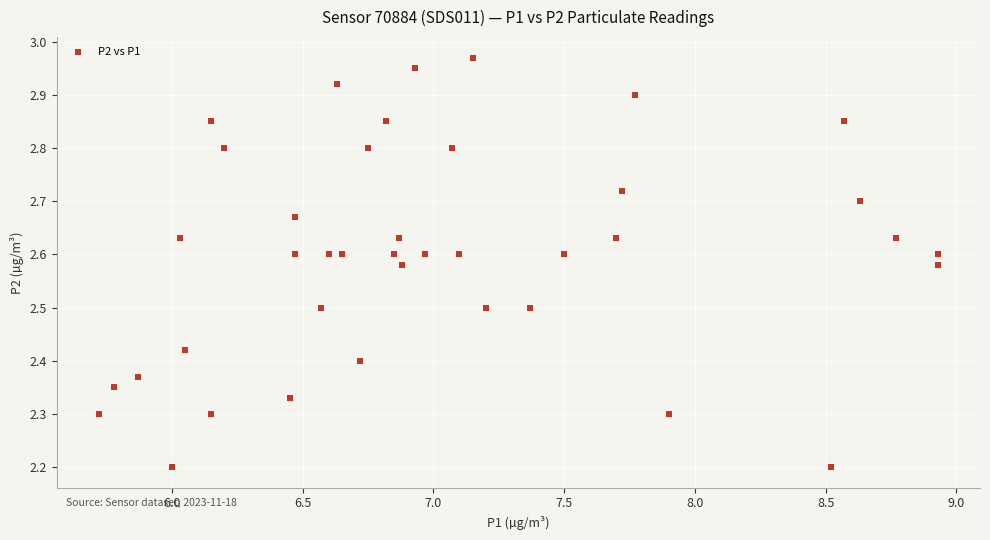

What is the range of X values (max minus min)?

3.2